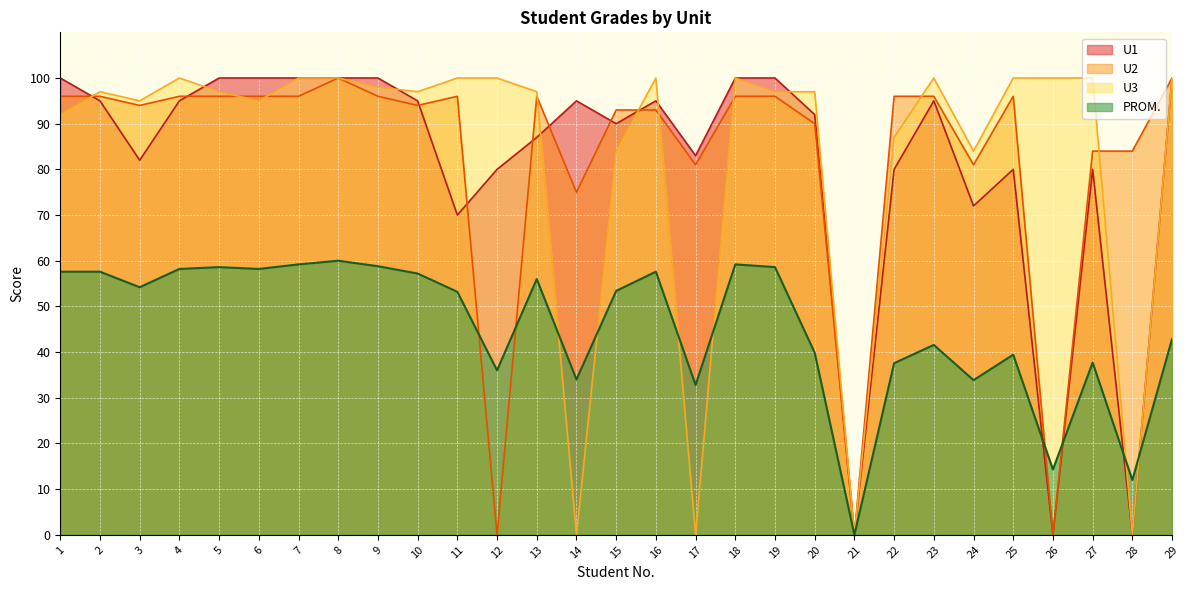

Reading left to right, list all the values displayed in this chart.

PROM.: 57.6	57.6	54.2	58.2	58.6	58.2	59.2	60.0	58.8	57.2	53.2	36.0	56.0	34.0	53.4	57.6	32.8	59.2	58.6	39.9	0.0	37.6	41.6	33.9	39.4	14.3	37.7	12.0	42.9
U1: 100.0	95.0	82.0	95.0	100.0	100.0	100.0	100.0	100.0	95.0	70.0	80.0	87.0	95.0	90.0	95.0	83.0	100.0	100.0	92.0	0.0	80.0	95.0	72.0	80.0	0.0	80.0	0.0	100.0
U2: 96.0	96.0	94.0	96.0	96.0	96.0	96.0	100.0	96.0	94.0	96.0	0.0	96.0	75.0	93.0	93.0	81.0	96.0	96.0	90.0	0.0	96.0	96.0	81.0	96.0	0.0	84.0	84.0	100.0
U3: 92.0	97.0	95.0	100.0	97.0	95.0	100.0	100.0	98.0	97.0	100.0	100.0	97.0	0.0	84.0	100.0	0.0	100.0	97.0	97.0	0.0	87.0	100.0	84.0	100.0	100.0	100.0	0.0	100.0